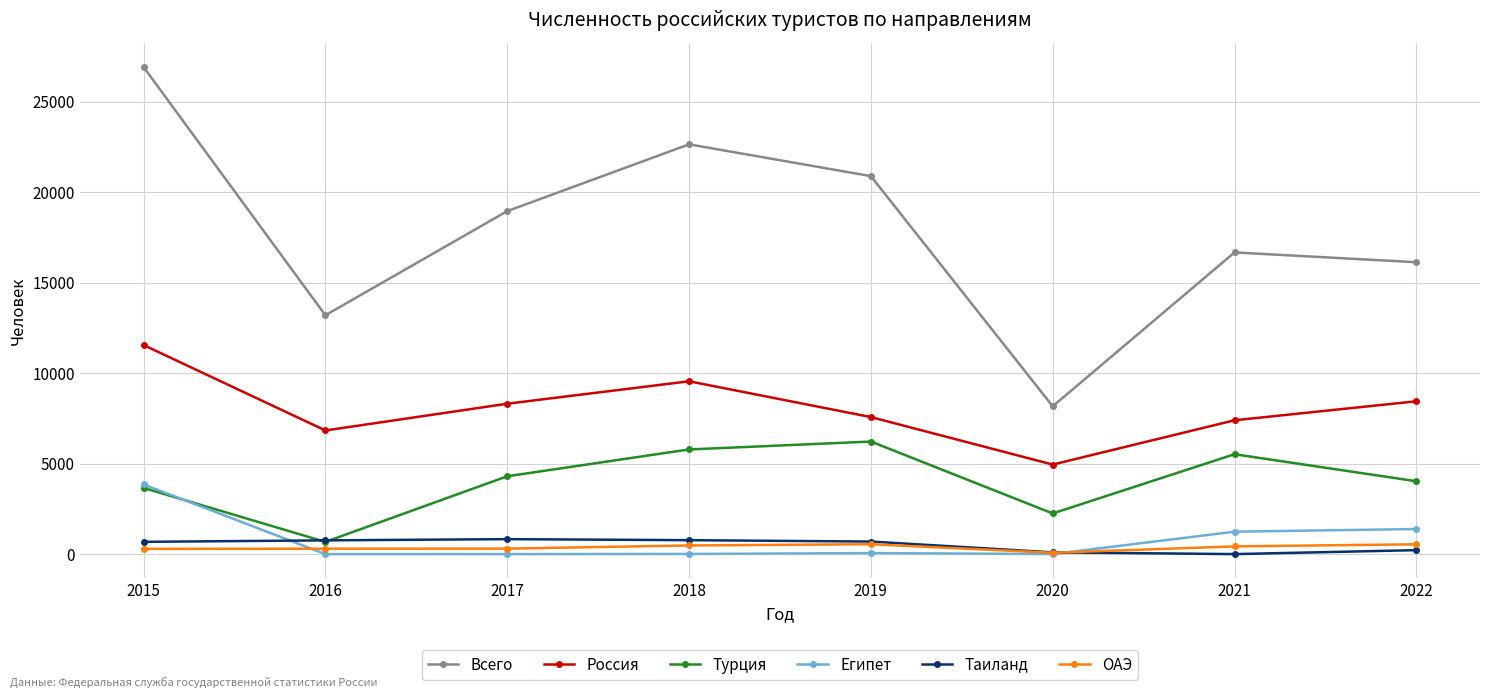

Which series changed the most between 2015 and 2017?

Всего